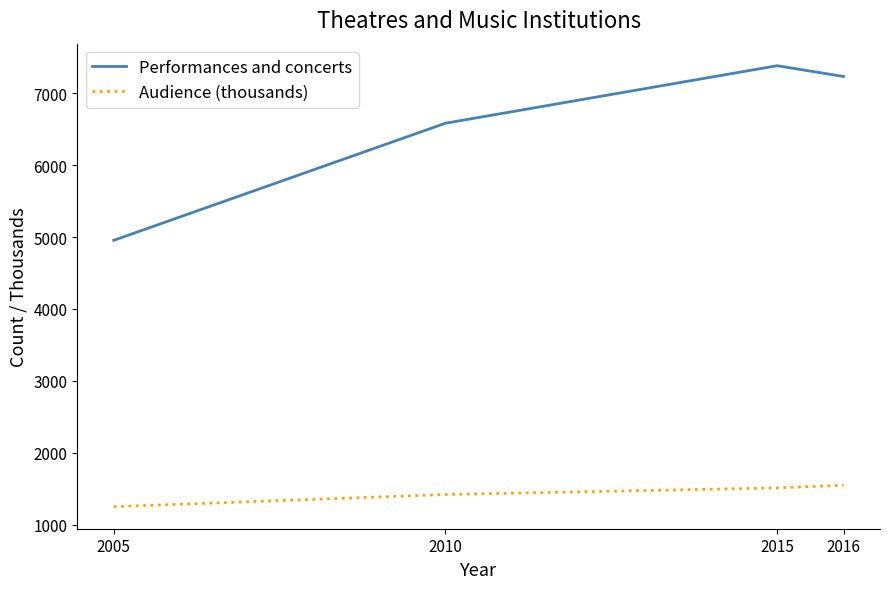

Which series has the largest total across all categories?

Performances and concerts